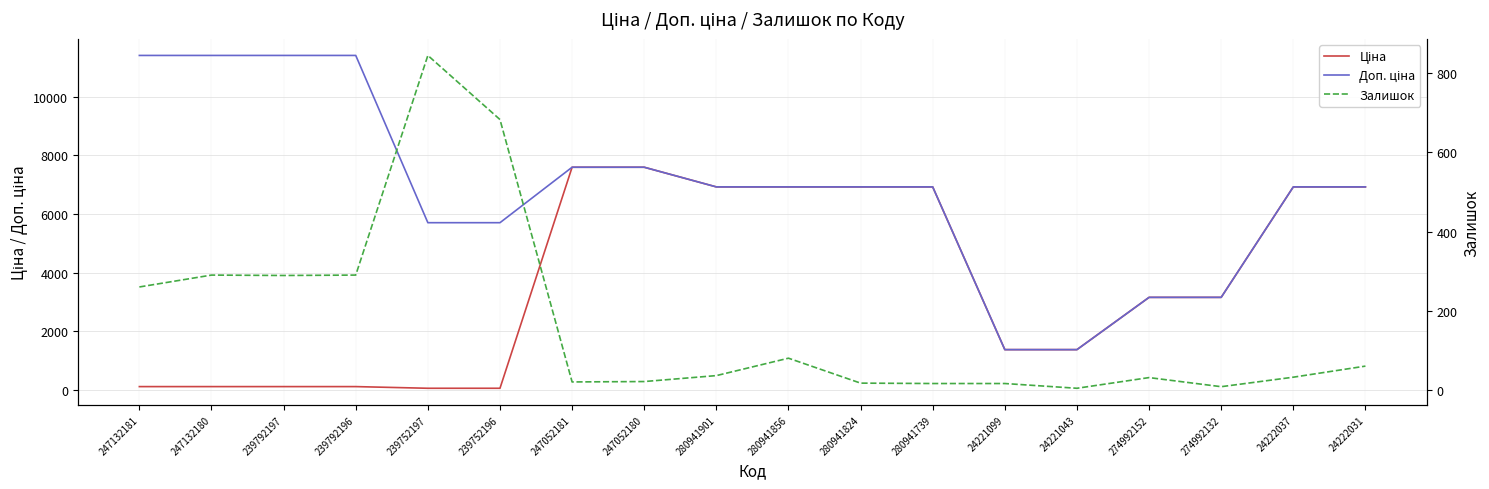

Is this an area chart (filled region under the line)?

No